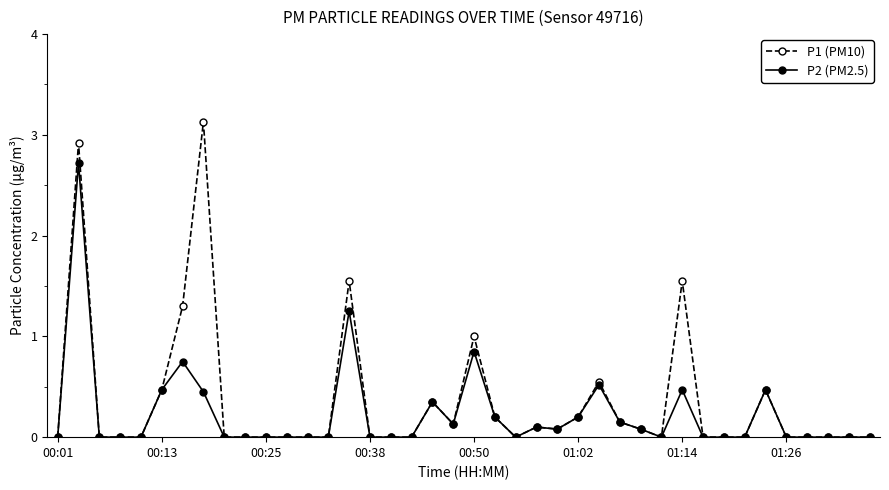

What is the value of the P1 (PM10) point at the 2nd from the left?

2.9